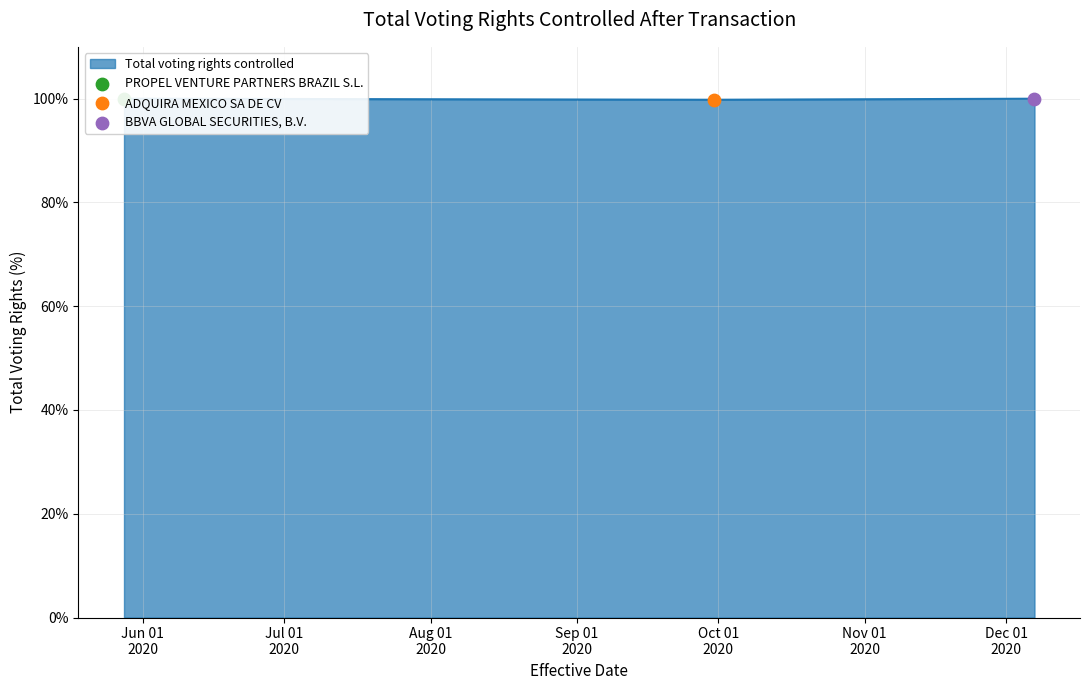

What is the change in value from 2020-09-30 to 2020-12-07?

+0.2